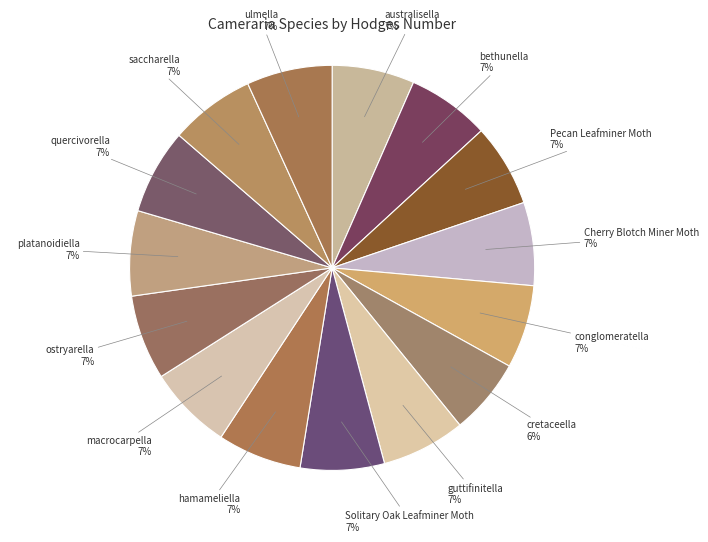

How many segments does this pie chart have?

15